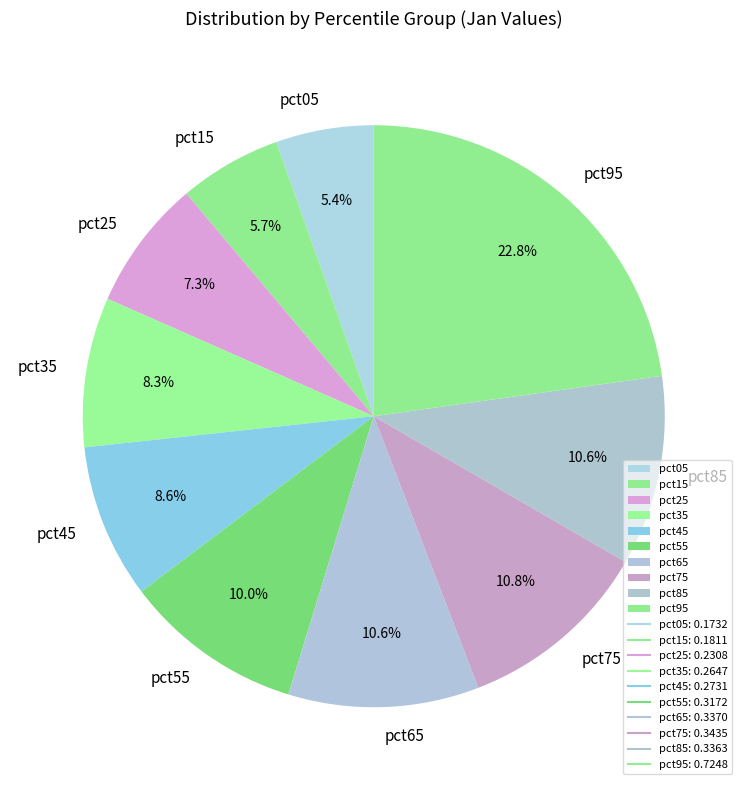

What is the largest slice in the pie chart?

pct95